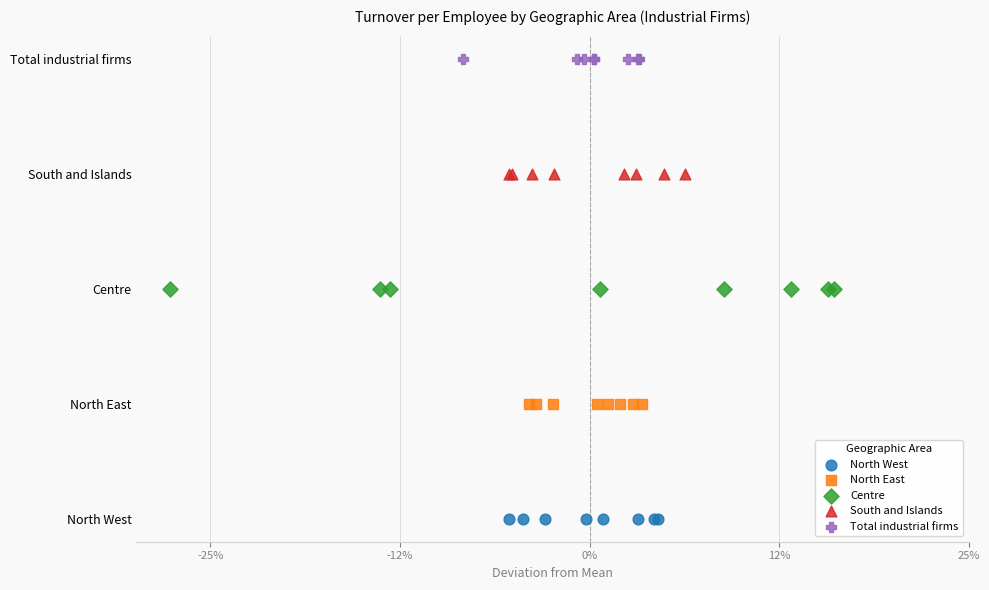

Which series contains the lowest Y value?

North West